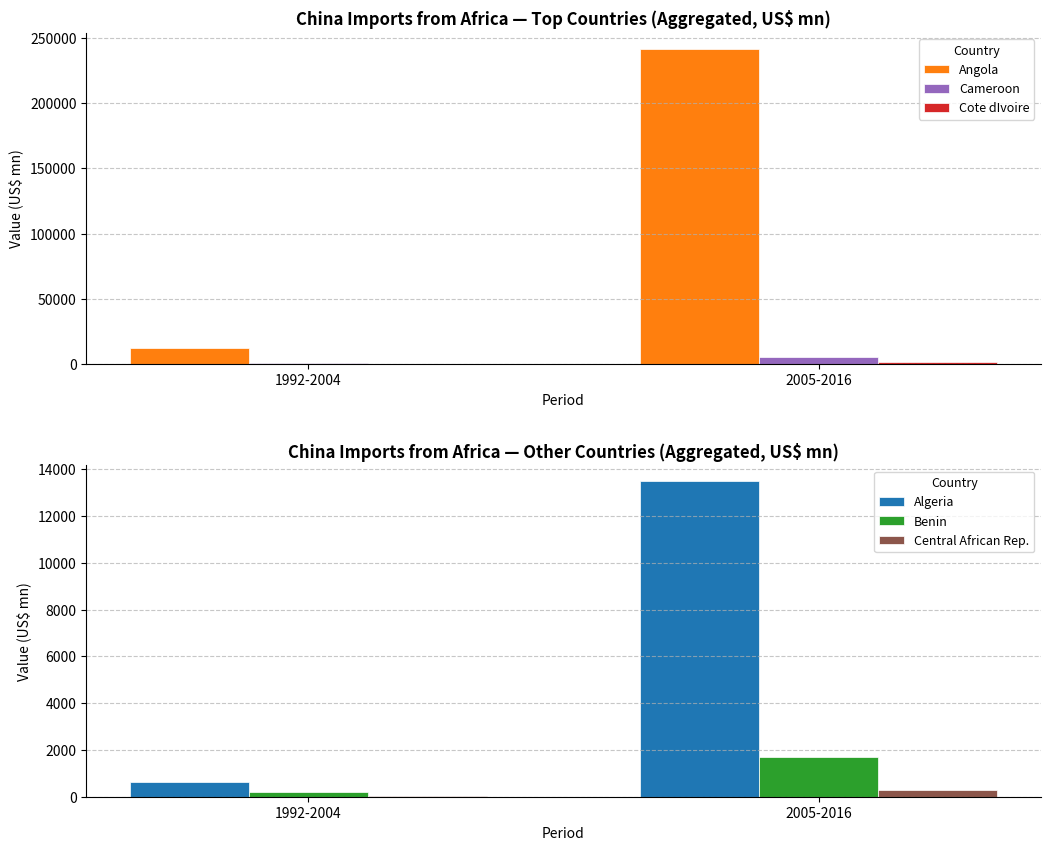

At which label is Cameroon closest to 3284?

1992-2004